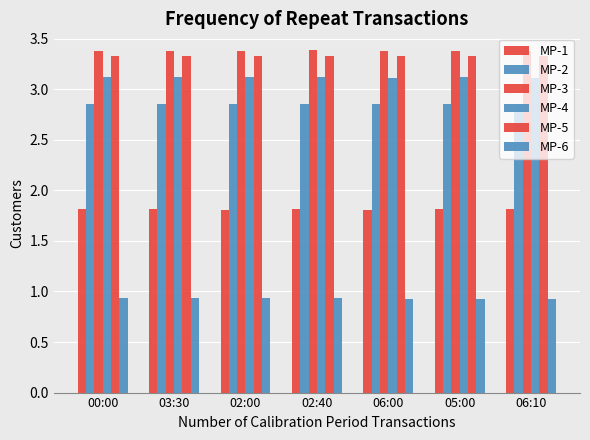

Are the bars horizontal?

No